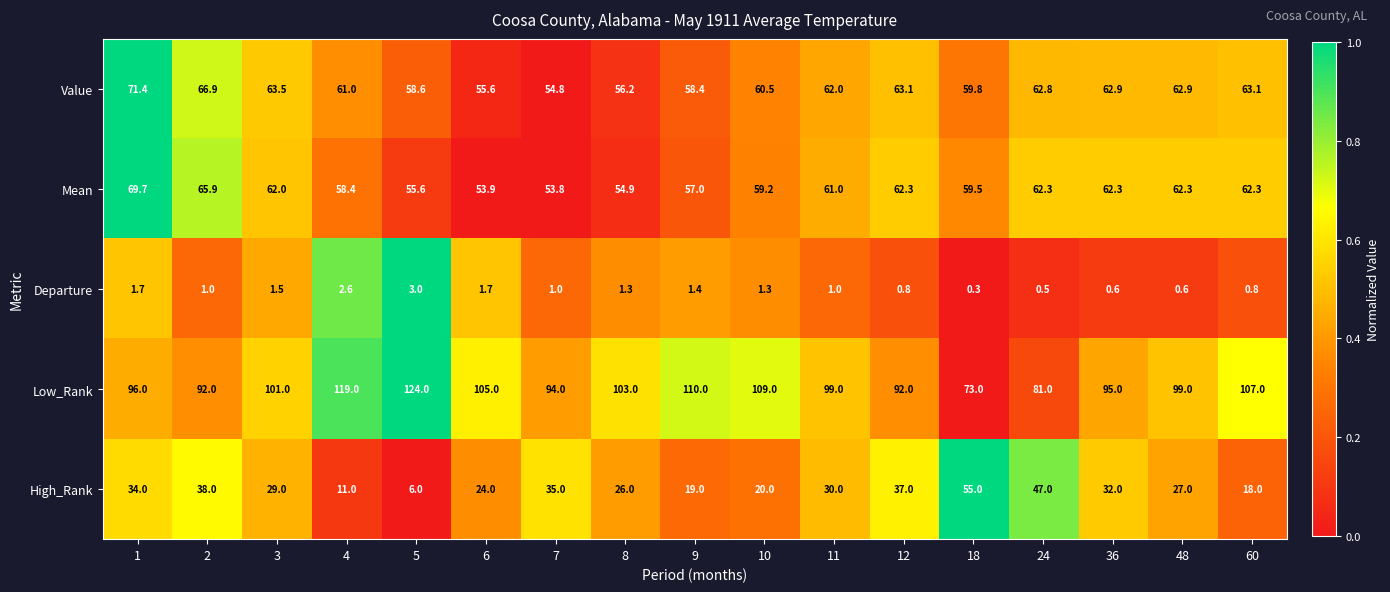

What is the sum of the Departure values at 11 and 10?

2.3